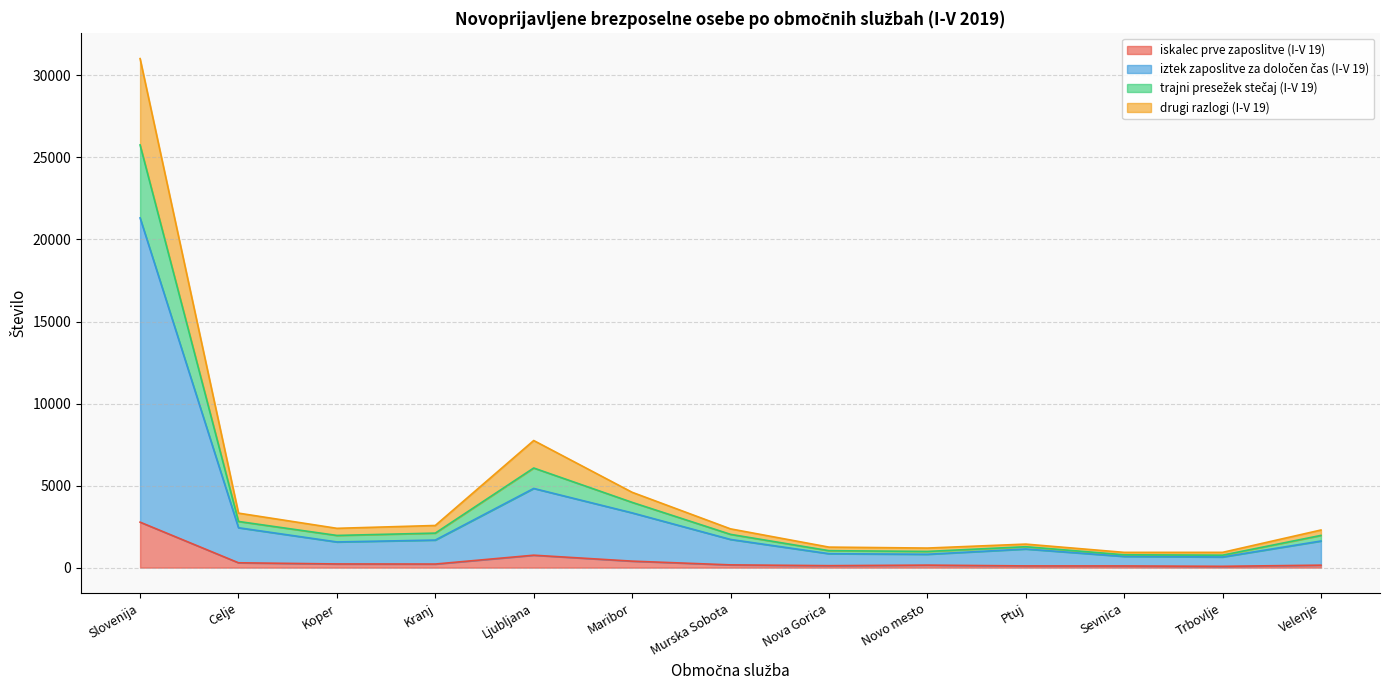

At which label does drugi razlogi (I-V 19) reach its peak?

Slovenija